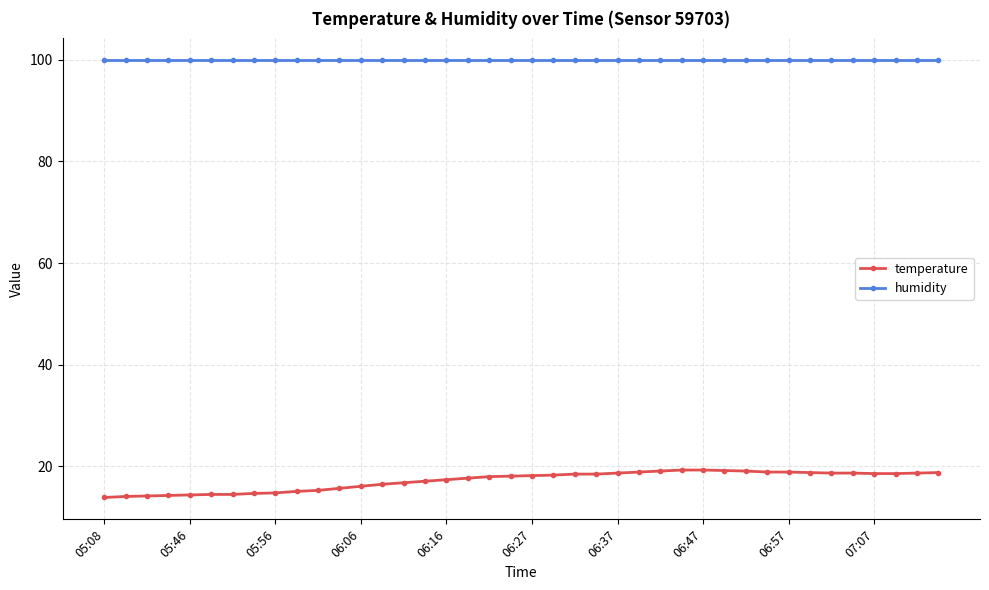

Does the chart have visible grid lines?

Yes